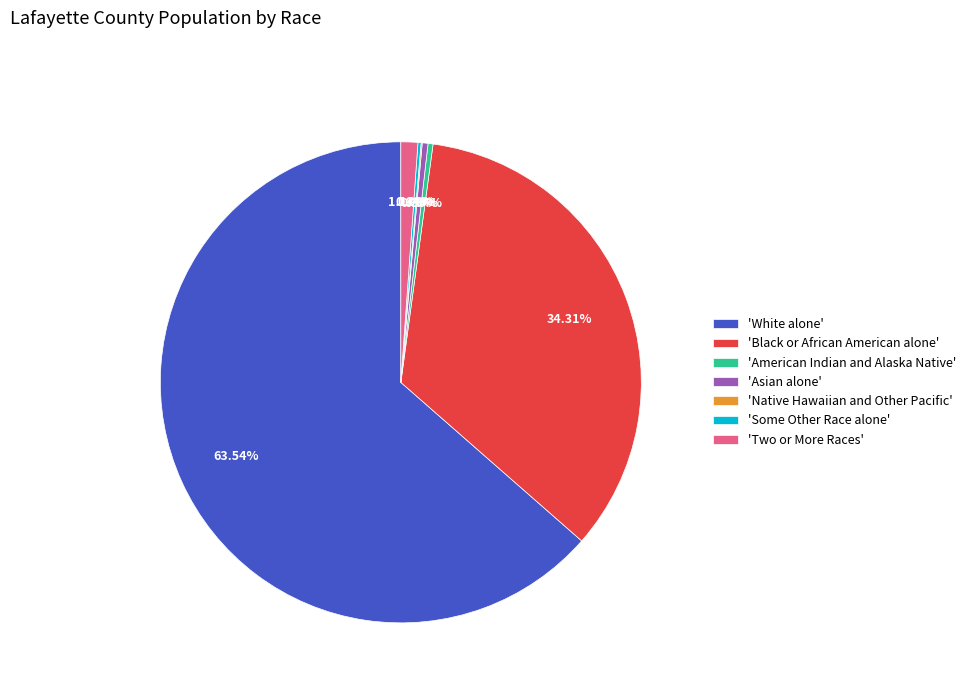

What is the majority slice?

'White alone'